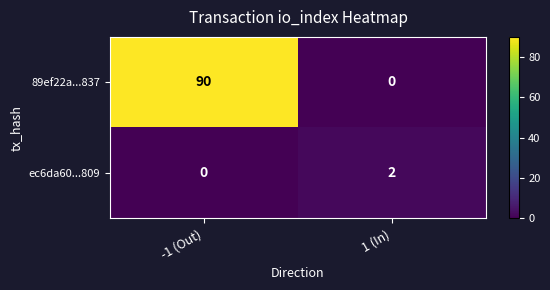

At which category is the sum across all series the highest?

-1 (Out)